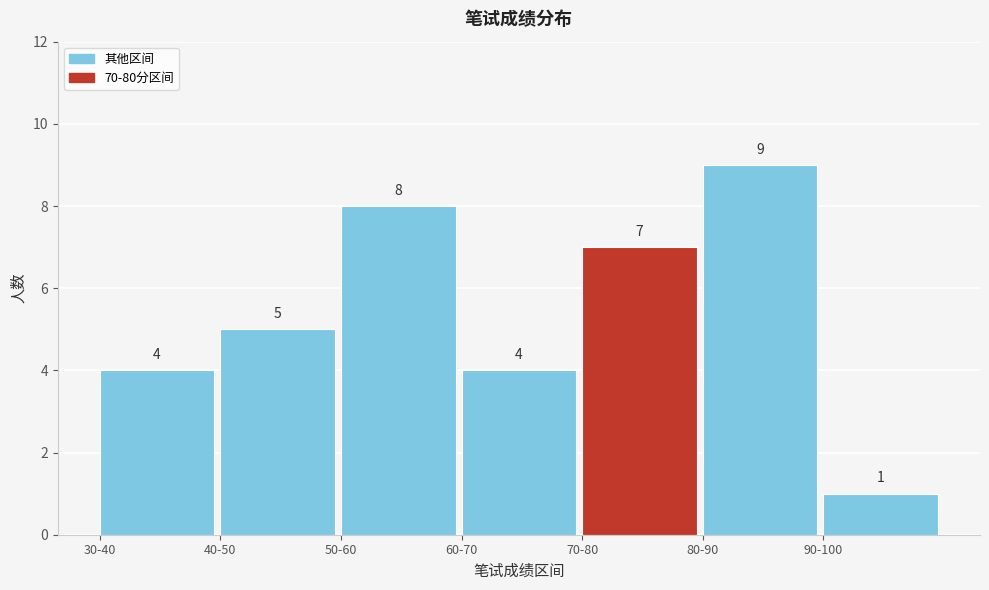

Reading left to right, transcribe all the data shown in this chart.

30-40=4	40-50=5	50-60=8	60-70=4	70-80=7	80-90=9	90-100=1